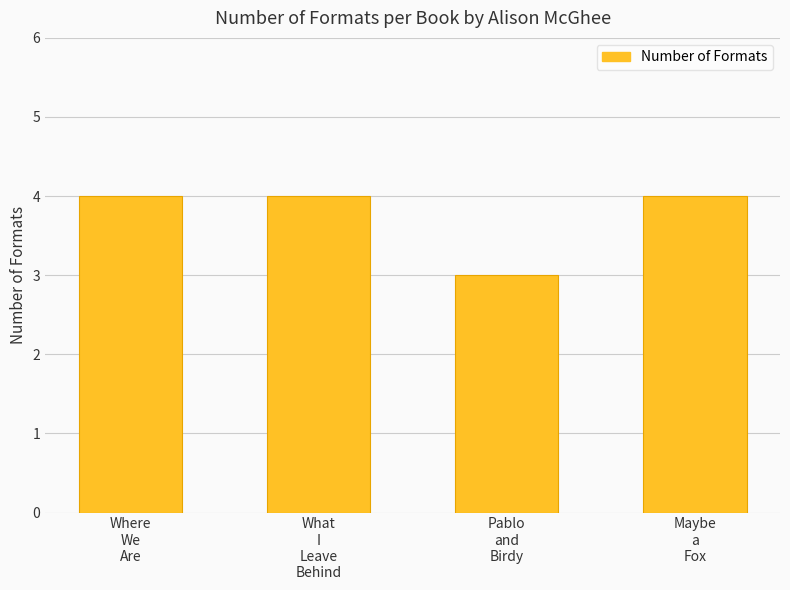

Reading left to right, what are all the values shown in this chart?

4	4	3	4